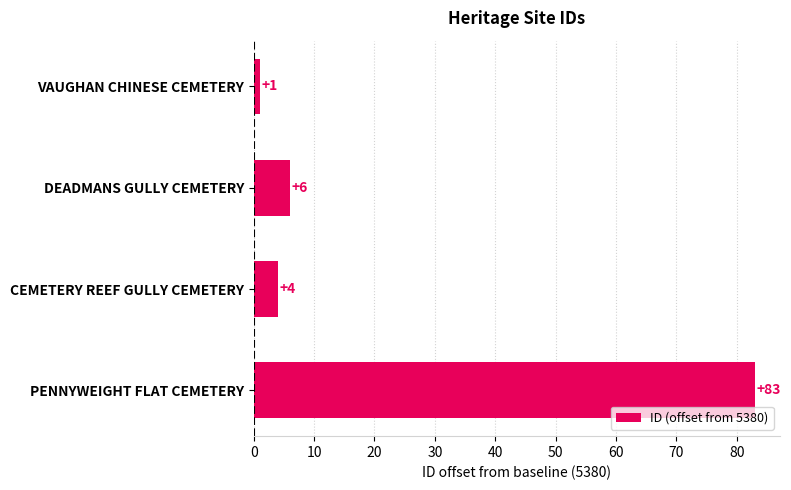

Which has a higher value, PENNYWEIGHT FLAT CEMETERY or CEMETERY REEF GULLY CEMETERY?

PENNYWEIGHT FLAT CEMETERY